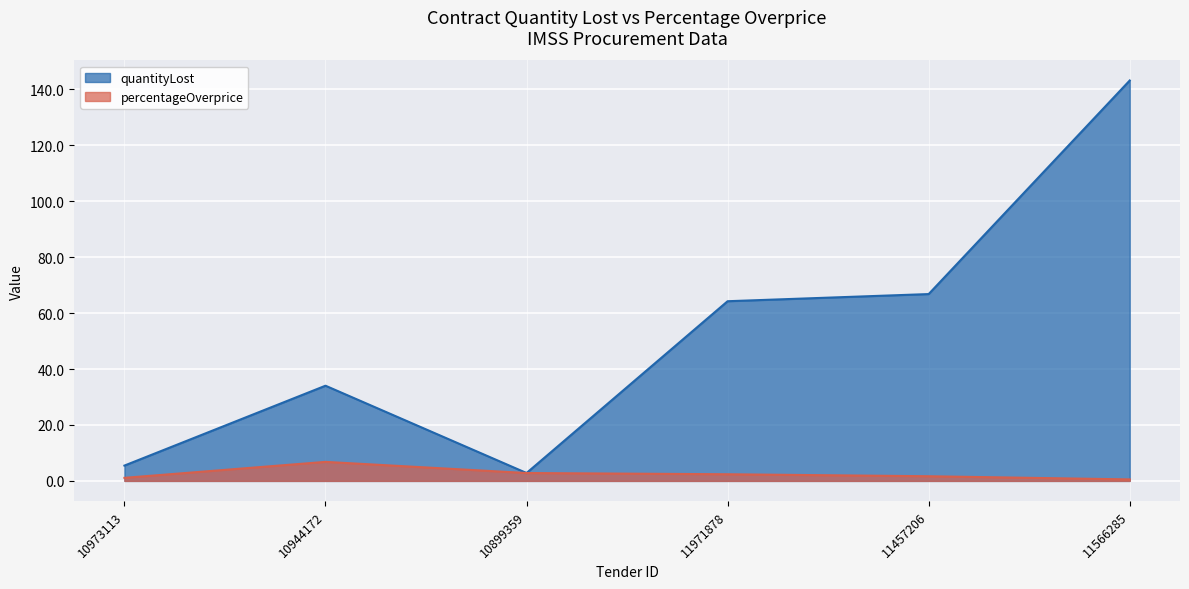

List the labels in order of quantityLost value, smallest first.

10899359, 10973113, 10944172, 11971878, 11457206, 11566285